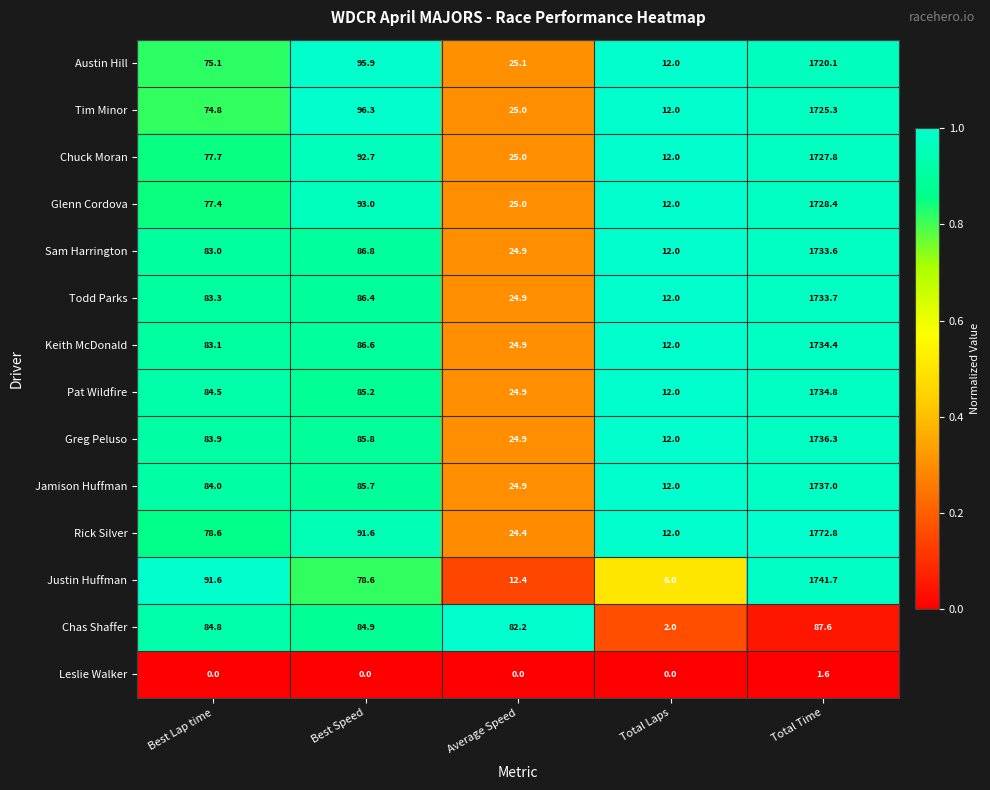

Where does the Austin Hill series first go above 75?

Best Lap time